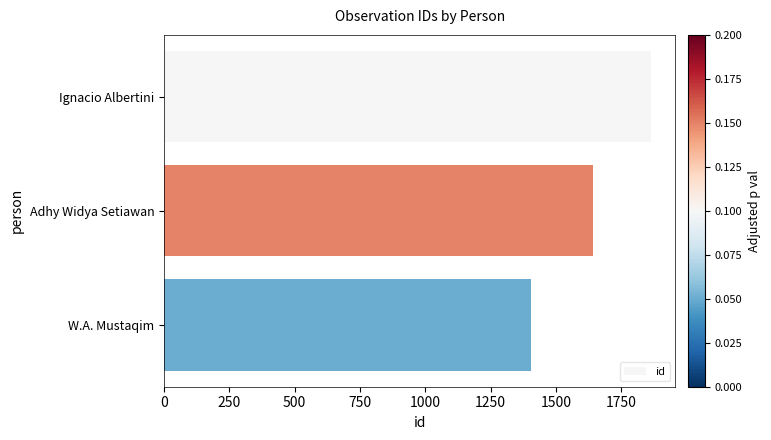

Count the number of data series in this chart.

1